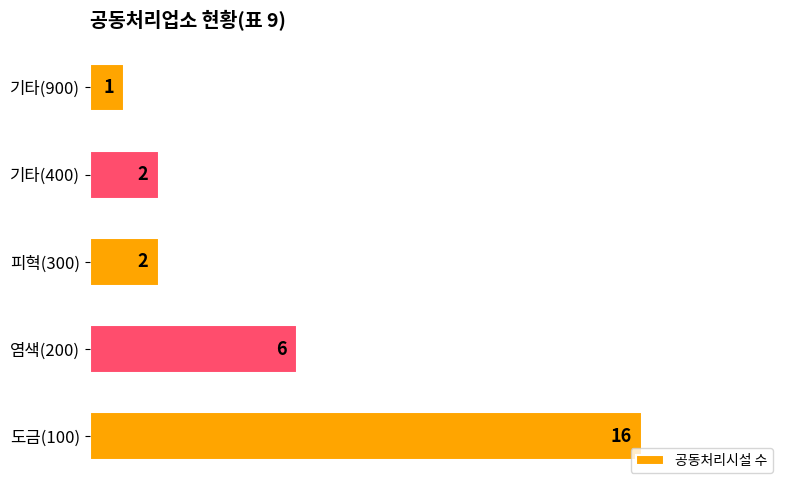

How many values are below 2?

1